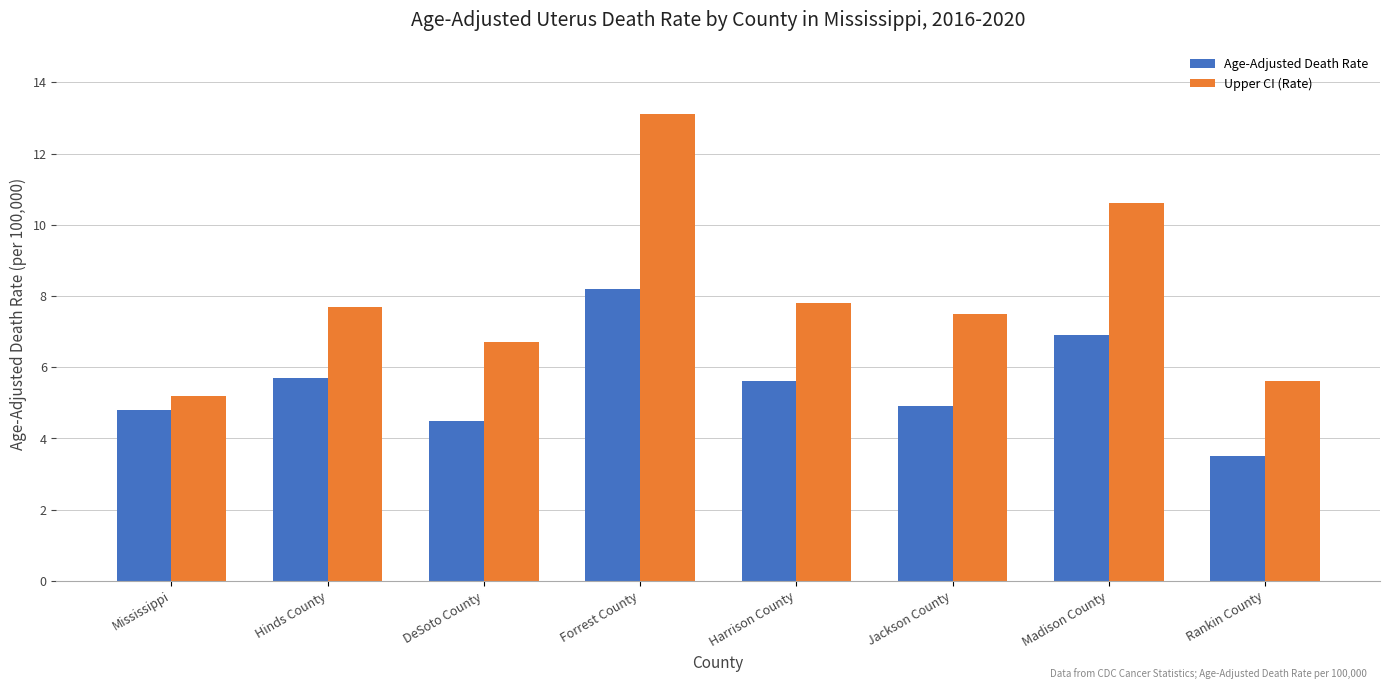

Reading left to right, extract all data points from this chart.

Age-Adjusted Death Rate: Mississippi=4.8	Hinds County=5.7	DeSoto County=4.5	Forrest County=8.2	Harrison County=5.6	Jackson County=4.9	Madison County=6.9	Rankin County=3.5
Upper CI (Rate): Mississippi=5.2	Hinds County=7.7	DeSoto County=6.7	Forrest County=13.1	Harrison County=7.8	Jackson County=7.5	Madison County=10.6	Rankin County=5.6